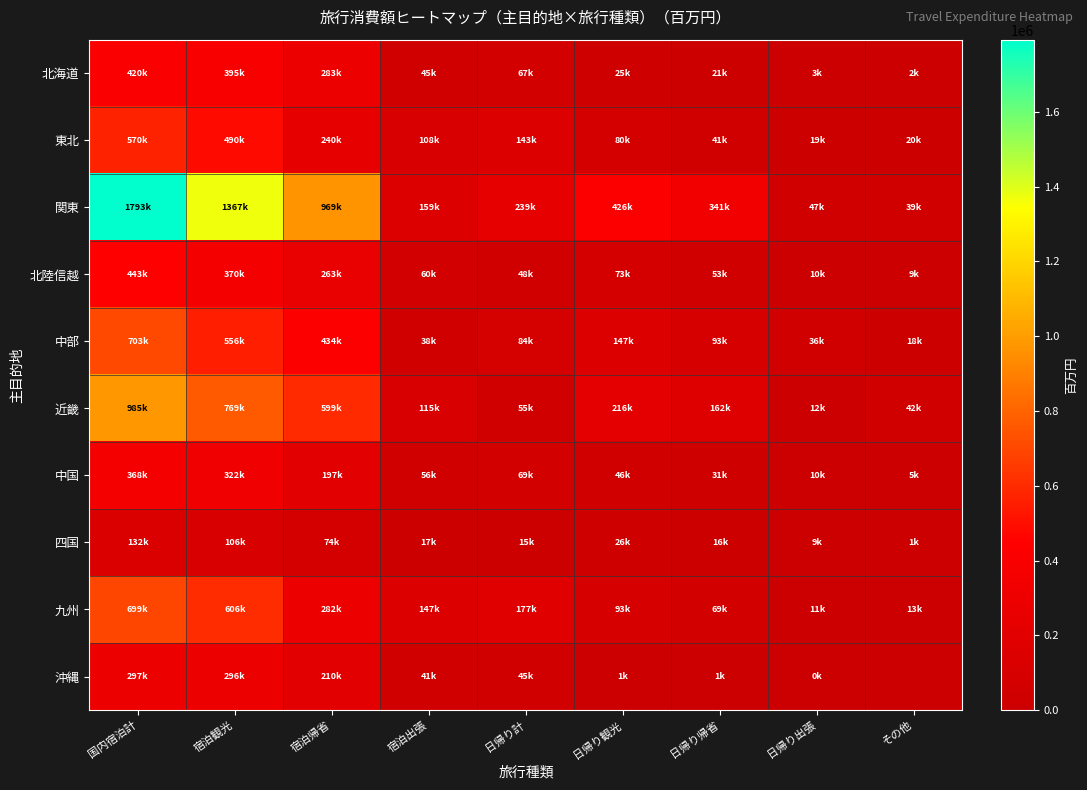

Reading left to right, what are all the values shown in this chart?

北海道: 国内宿泊計=419816.3	宿泊観光=394749.5	宿泊帰省=282837.0	宿泊出張=44978.8	日帰り計=66933.7	日帰り観光=25066.8	日帰り帰省=20605.1	日帰り出張=2953.8	その他=1507.9
東北: 国内宿泊計=570068.8	宿泊観光=490190.4	宿泊帰省=239839.5	宿泊出張=107776.2	日帰り計=142574.8	日帰り観光=79878.3	日帰り帰省=41214.2	日帰り出張=18990.2	その他=19674.0
関東: 国内宿泊計=1793491.7	宿泊観光=1367066.1	宿泊帰省=968895.4	宿泊出張=159025.9	日帰り計=239144.8	日帰り観光=426425.6	日帰り帰省=341137.1	日帰り出張=46654.1	その他=38634.4
北陸信越: 国内宿泊計=443063.4	宿泊観光=370385.2	宿泊帰省=262930.6	宿泊出張=59530.5	日帰り計=47924.1	日帰り観光=72678.2	日帰り帰省=53250.3	日帰り出張=10310.4	その他=9117.6
中部: 国内宿泊計=703457.4	宿泊観光=556176.9	宿泊帰省=433907.5	宿泊出張=38109.1	日帰り計=84160.3	日帰り観光=147280.5	日帰り帰省=93087.3	日帰り出張=36446.8	その他=17746.5
近畿: 国内宿泊計=985420.3	宿泊観光=769222.9	宿泊帰省=599459.4	宿泊出張=114593.8	日帰り計=55169.7	日帰り観光=216197.5	日帰り帰省=162380.3	日帰り出張=11998.7	その他=41818.5
中国: 国内宿泊計=367538.4	宿泊観光=321815.9	宿泊帰省=196654.4	宿泊出張=55963.2	日帰り計=69198.2	日帰り観光=45722.5	日帰り帰省=31160.5	日帰り出張=9996.7	その他=4565.4
四国: 国内宿泊計=131707.5	宿泊観光=105502.9	宿泊帰省=74116.6	宿泊出張=16871.8	日帰り計=14514.5	日帰り観光=26204.7	日帰り帰省=16204.7	日帰り出張=9291.8	その他=708.1
九州: 国内宿泊計=699252.8	宿泊観光=605808.6	宿泊帰省=281744.1	宿泊出張=147115.7	日帰り計=176948.8	日帰り観光=93444.3	日帰り帰省=69272.8	日帰り出張=10687.4	その他=13484.1
沖縄: 国内宿泊計=297003.6	宿泊観光=295577.6	宿泊帰省=209572.8	宿泊出張=40650.2	日帰り計=45354.6	日帰り観光=1426.0	日帰り帰省=1172.6	日帰り出張=253.4	その他=0.0